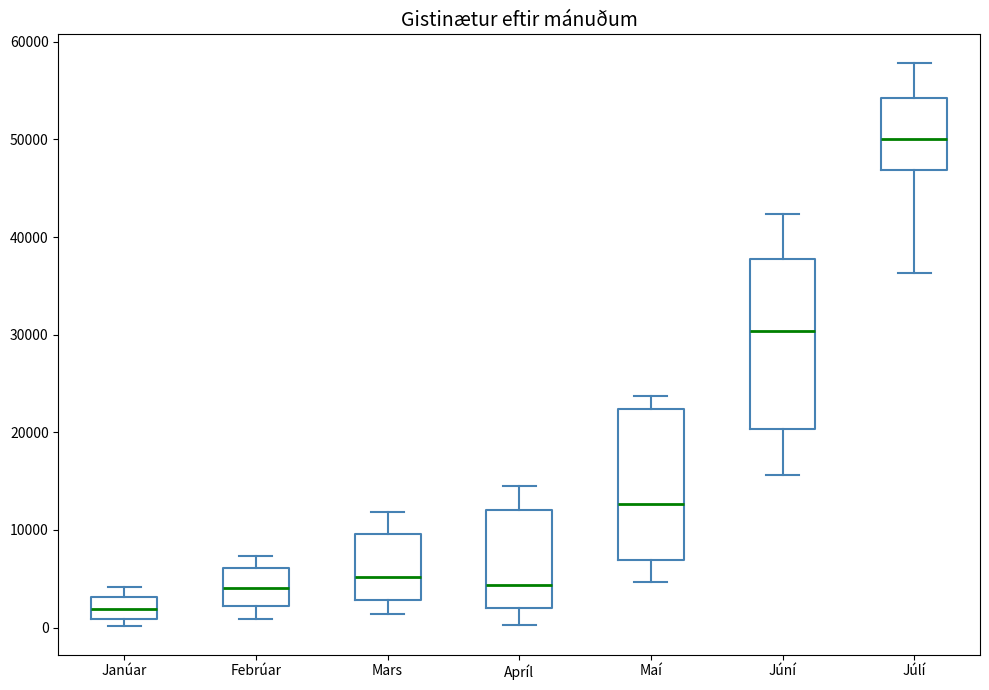

Reading left to right, transcribe this box plot: for each box, give where its median line is, the range the box spans, and where its two whiskers end, as read against the y-axis. The values are not printed on the chart, so give them approximately, as read against the axis.

Janúar: median 2000, box 1000 to 3000, whiskers 0 to 4000
Febrúar: median 4000, box 2000 to 6000, whiskers 1000 to 7000
Mars: median 5000, box 3000 to 10000, whiskers 1000 to 12000
Apríl: median 4000, box 2000 to 12000, whiskers 0 to 15000
Maí: median 13000, box 7000 to 22000, whiskers 5000 to 24000
Júní: median 30000, box 20000 to 38000, whiskers 16000 to 42000
Júlí: median 50000, box 47000 to 54000, whiskers 36000 to 58000